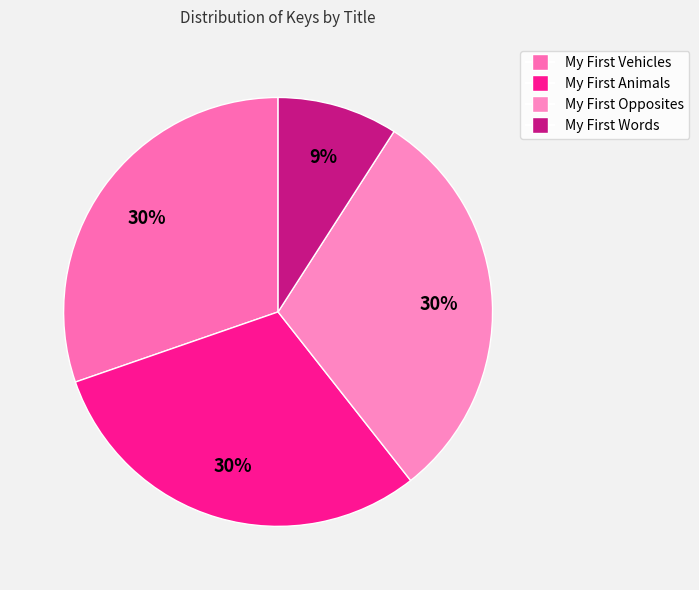

How many slices are in this pie chart?

4